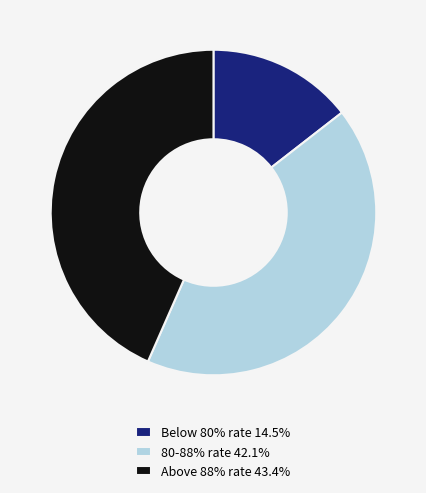

Combined, do Below 80% rate 14.5% and 80-88% rate 42.1% account for over 50%?

Yes